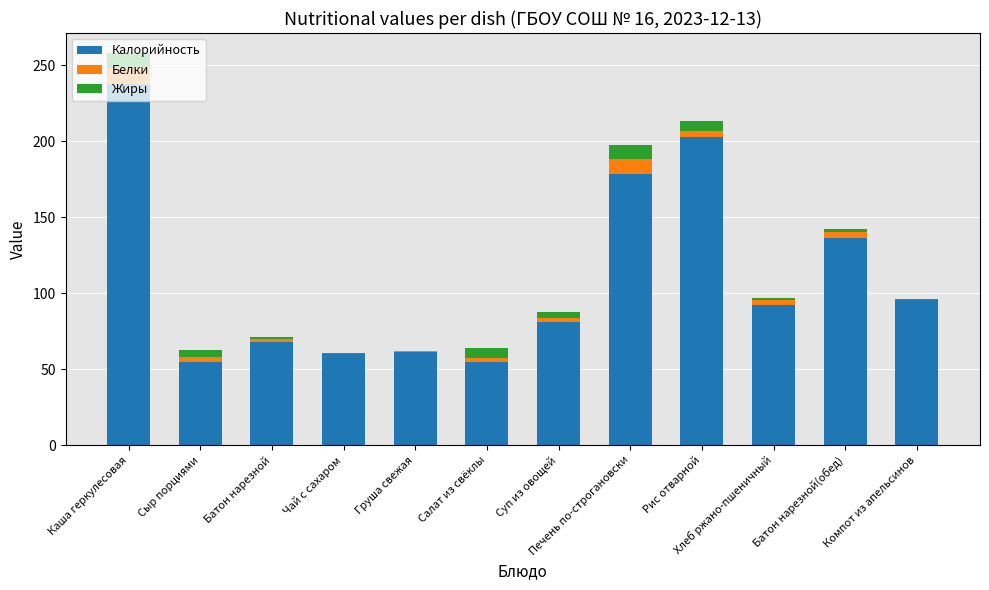

Where is Калорийность nearest to the value 145?

Батон нарезной(обед)